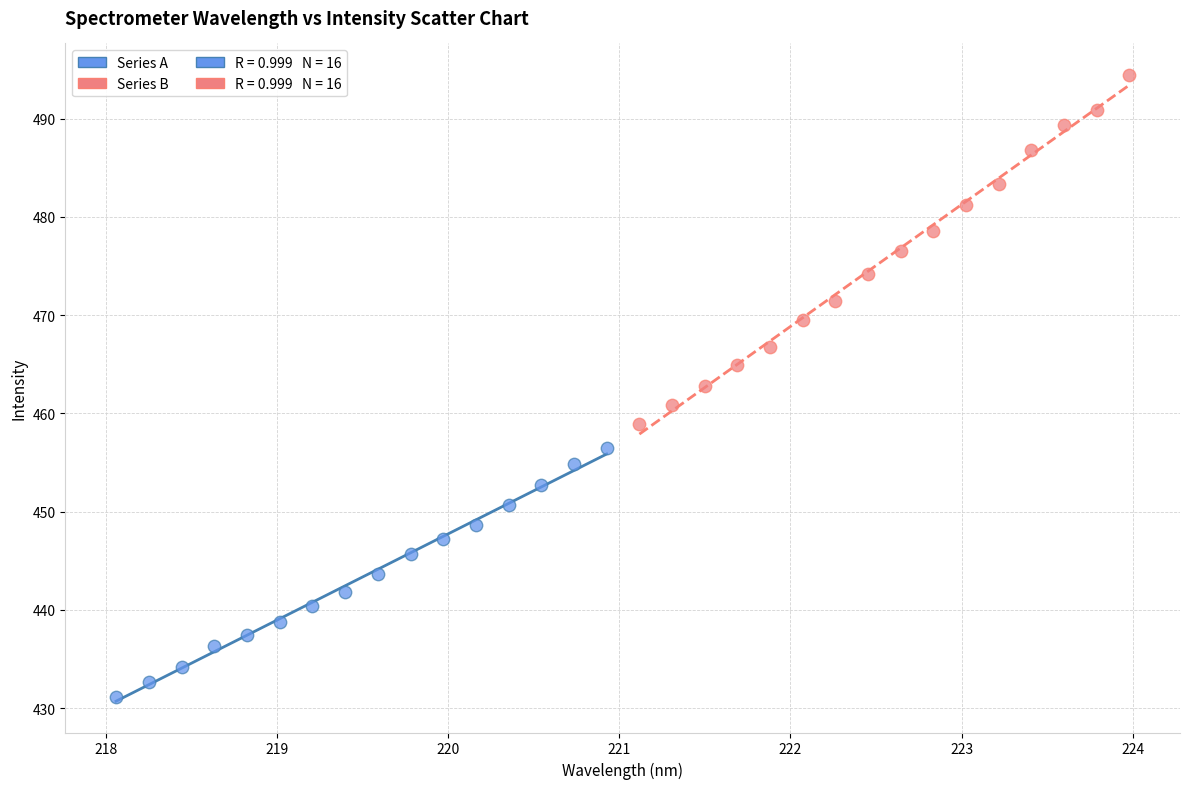

Which series has the widest spread of Y values?

Series B